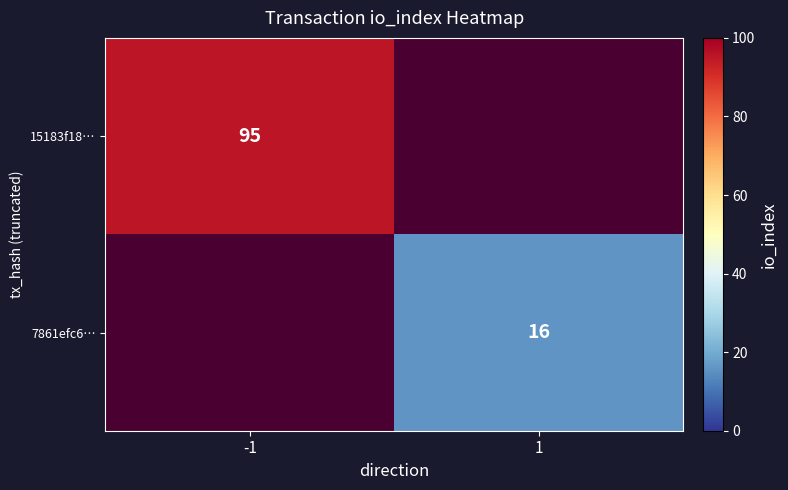

True or false: 15183f18… has a value of 147 at -1.

False